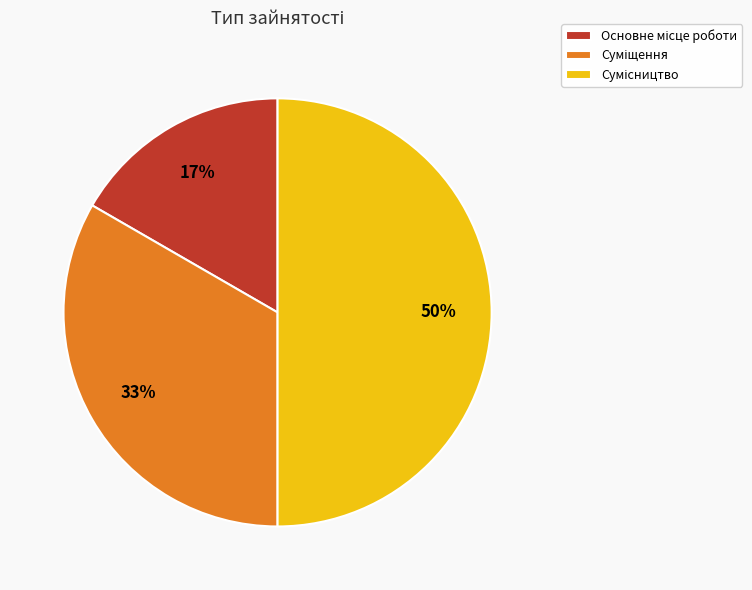

To the nearest percent, what is the average slice percentage?

33%